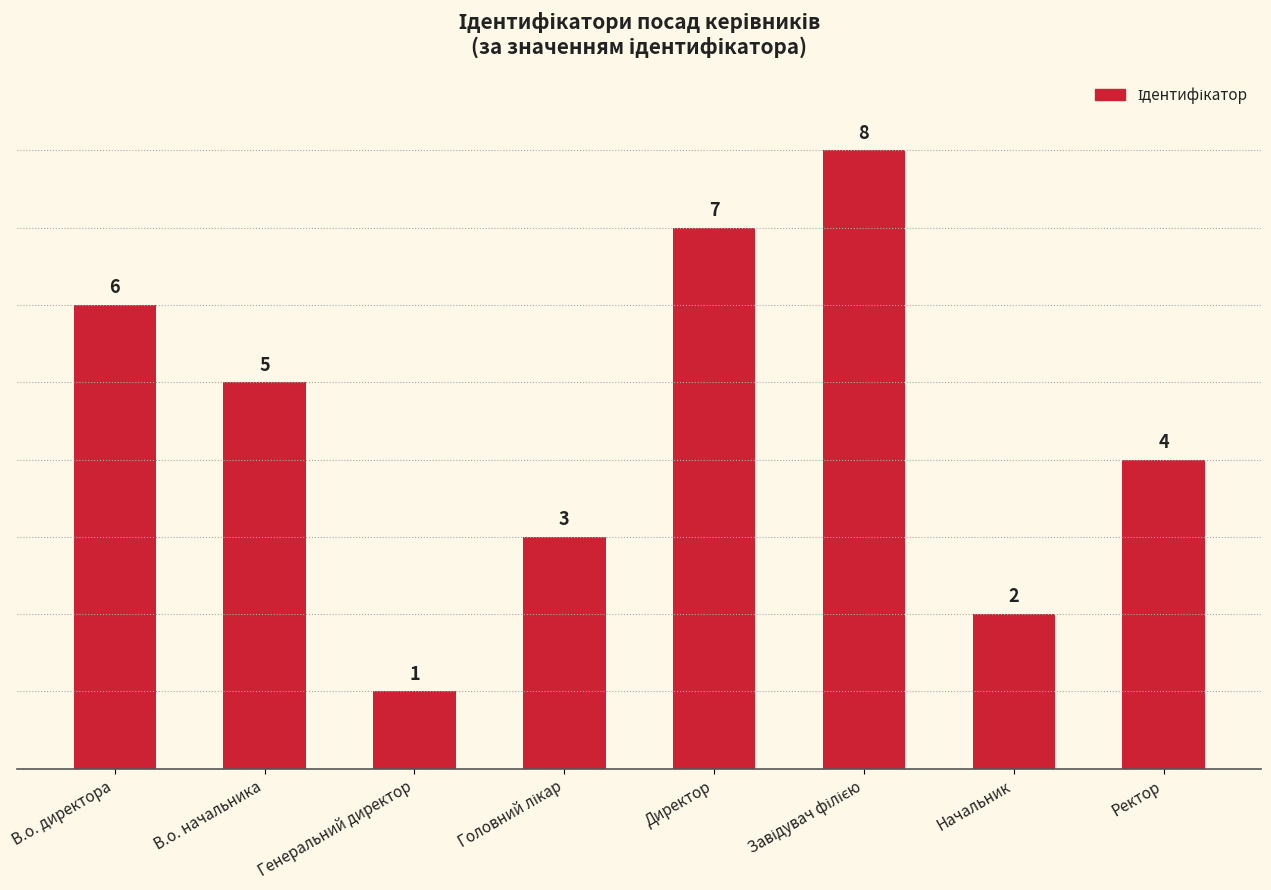

Approximately how many times larger is the value at Ректор compared to В.о. директора?

0.7